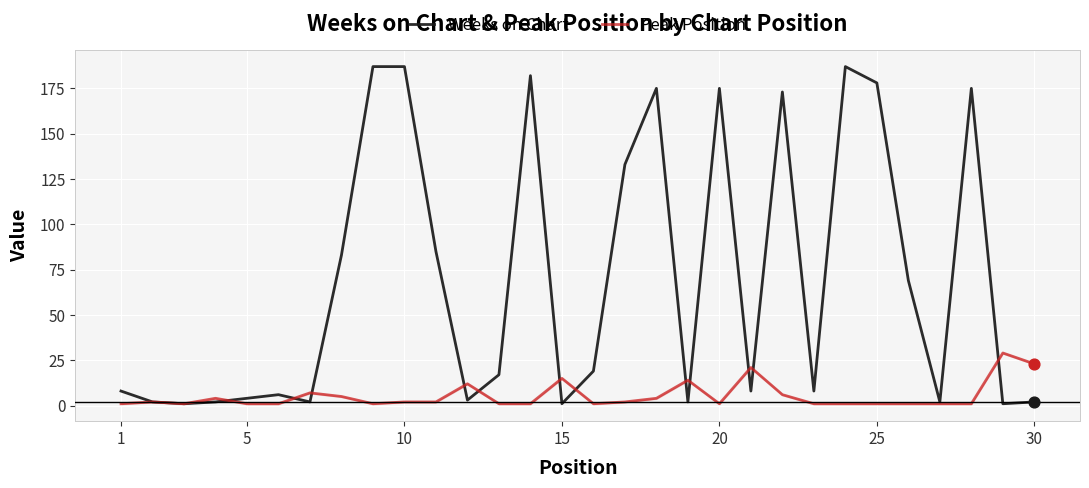

Which series has the largest total across all categories?

Weeks on Chart